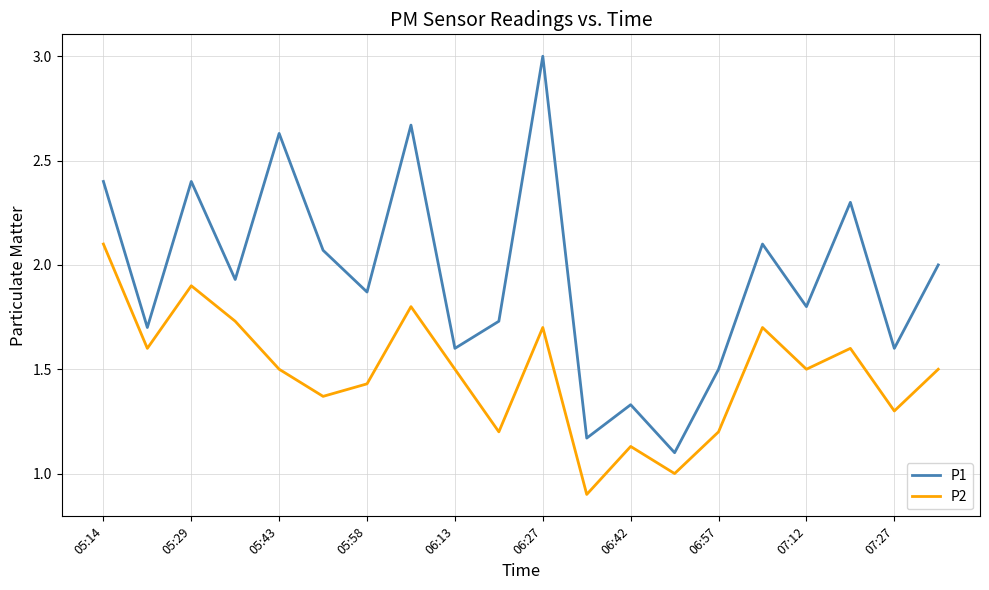

List the series in order of their overall mean, lowest first.

P2, P1